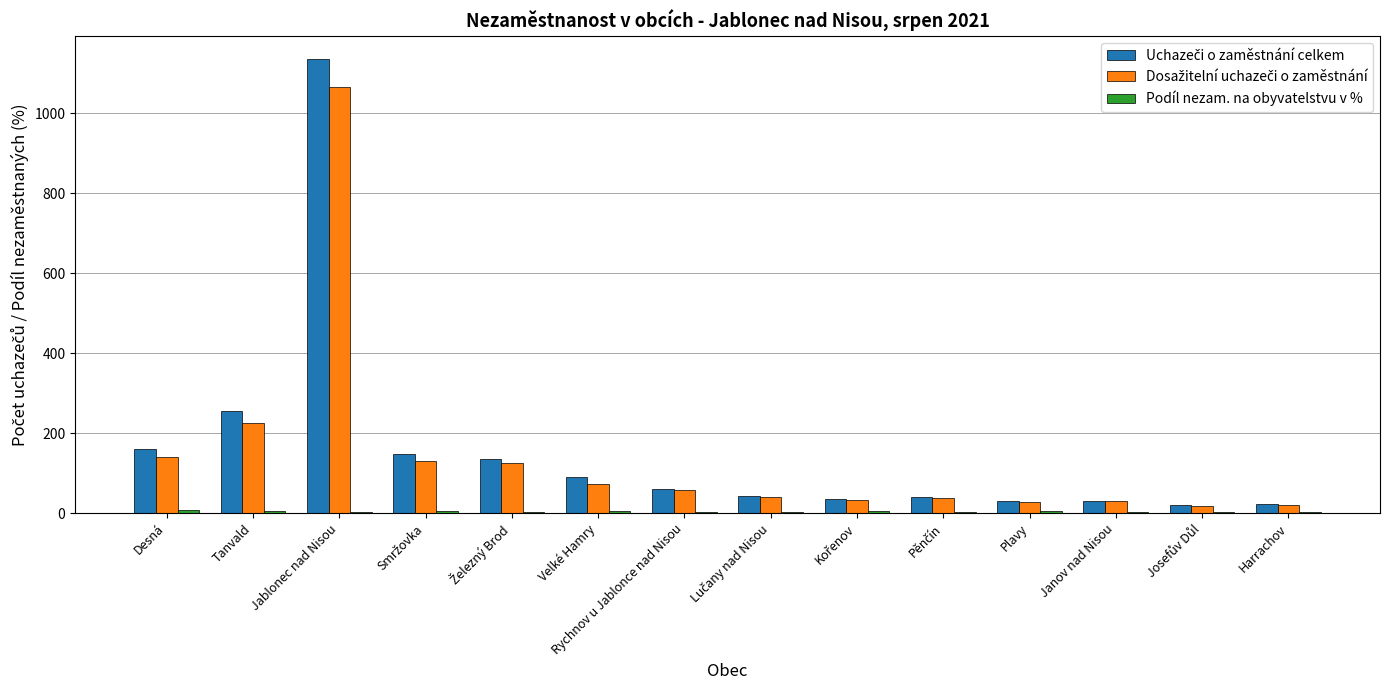

Which category has the highest value across all series?

Jablonec nad Nisou